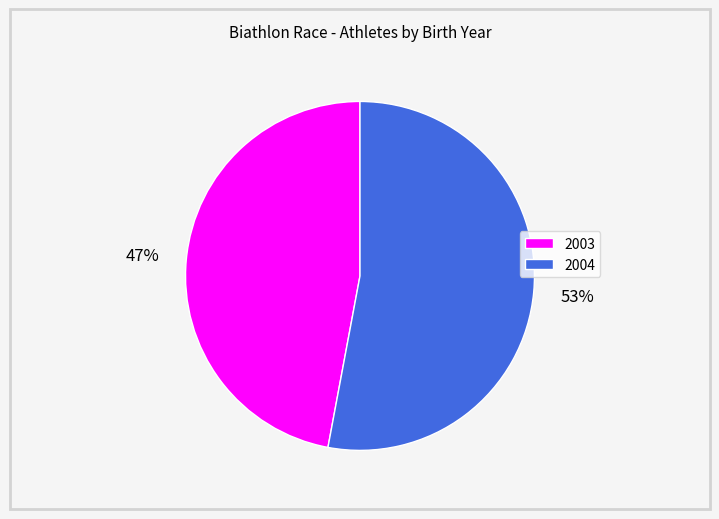

Which slice is the largest?

2004